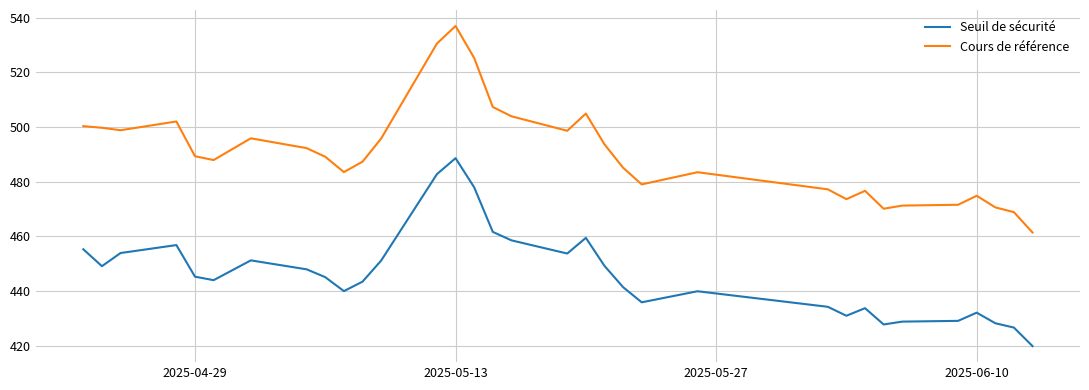

List the series in order of their overall mean, lowest first.

Seuil de sécurité, Cours de référence